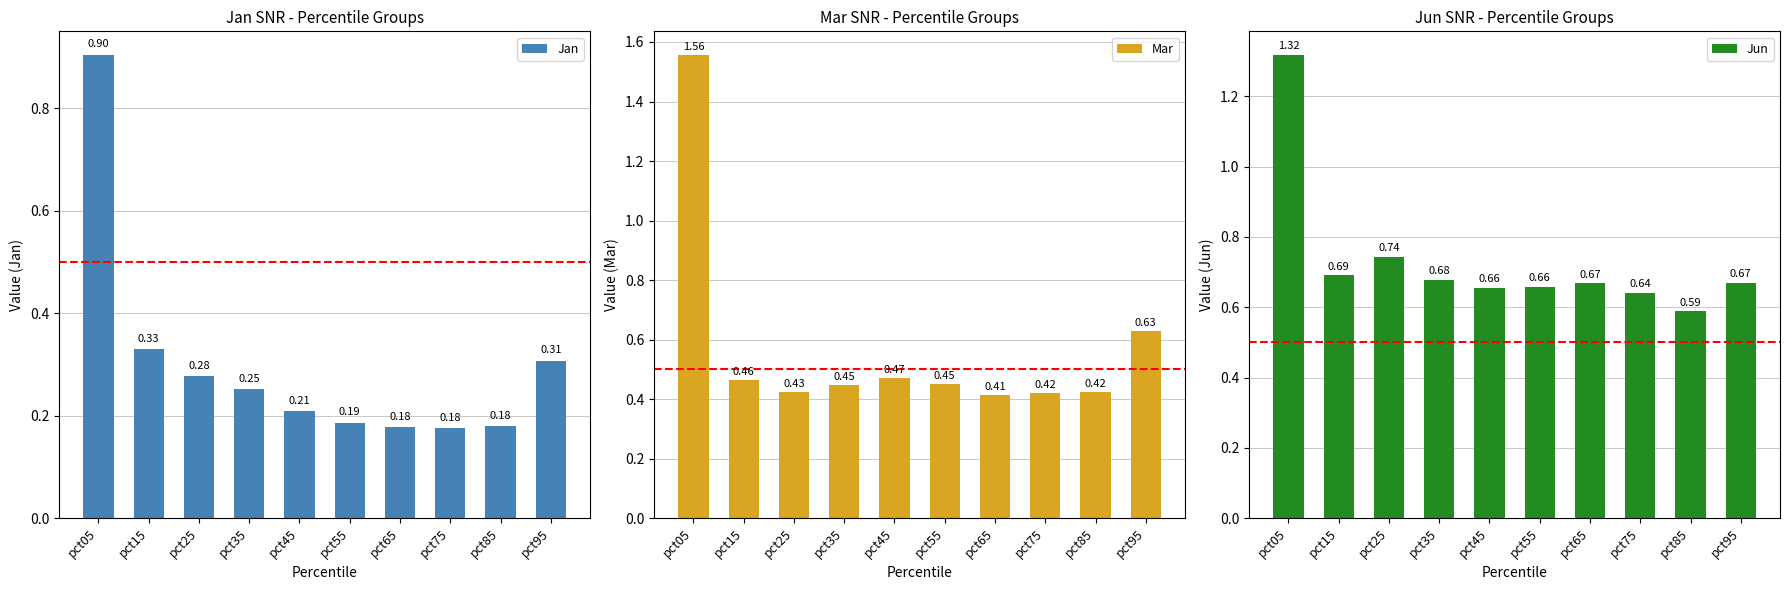

What is the difference between the second highest and minimum values in the Mar series?

0.2